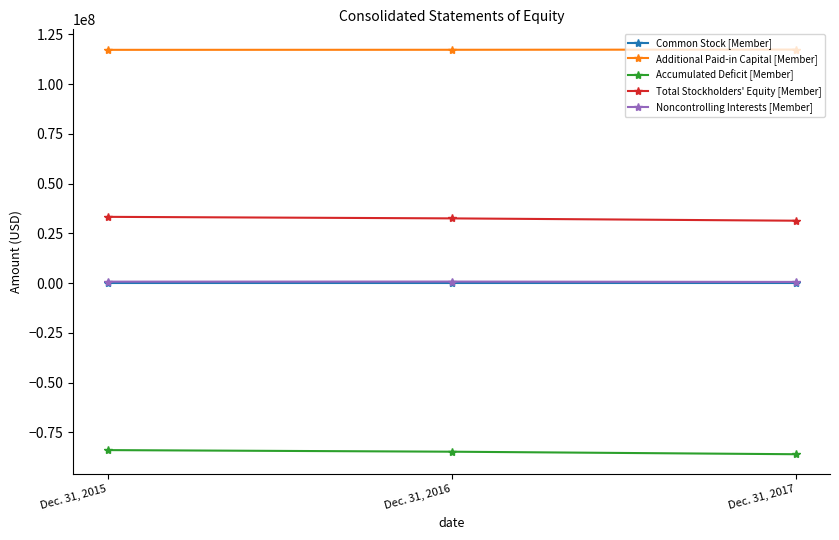

List the labels in order of Total Stockholders' Equity [Member] value, largest first.

Dec. 31, 2015, Dec. 31, 2016, Dec. 31, 2017